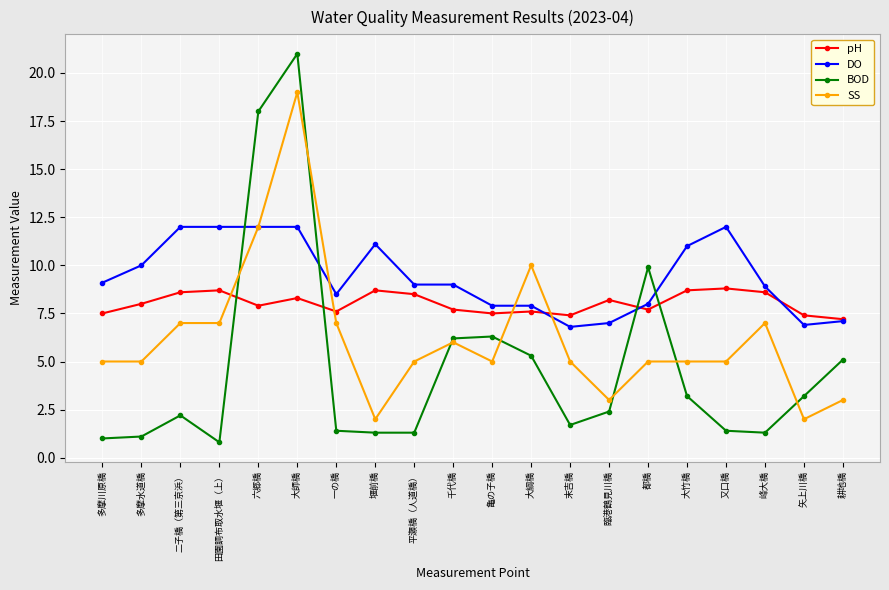

How many data points does each series have?

20